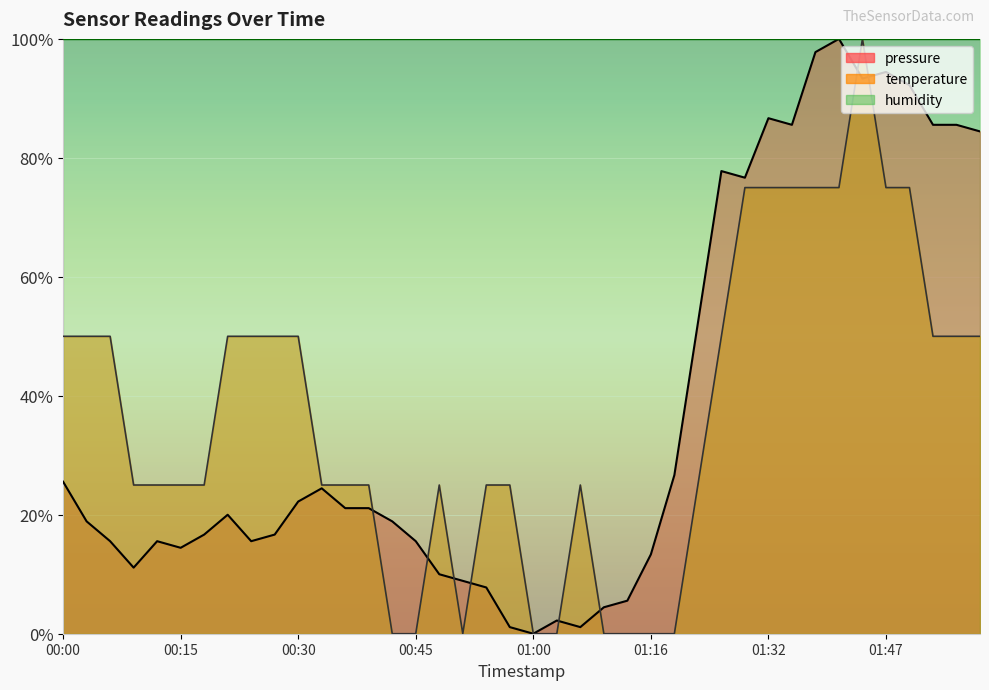

True or false: pressure has more than 2 interior local peaks.

True